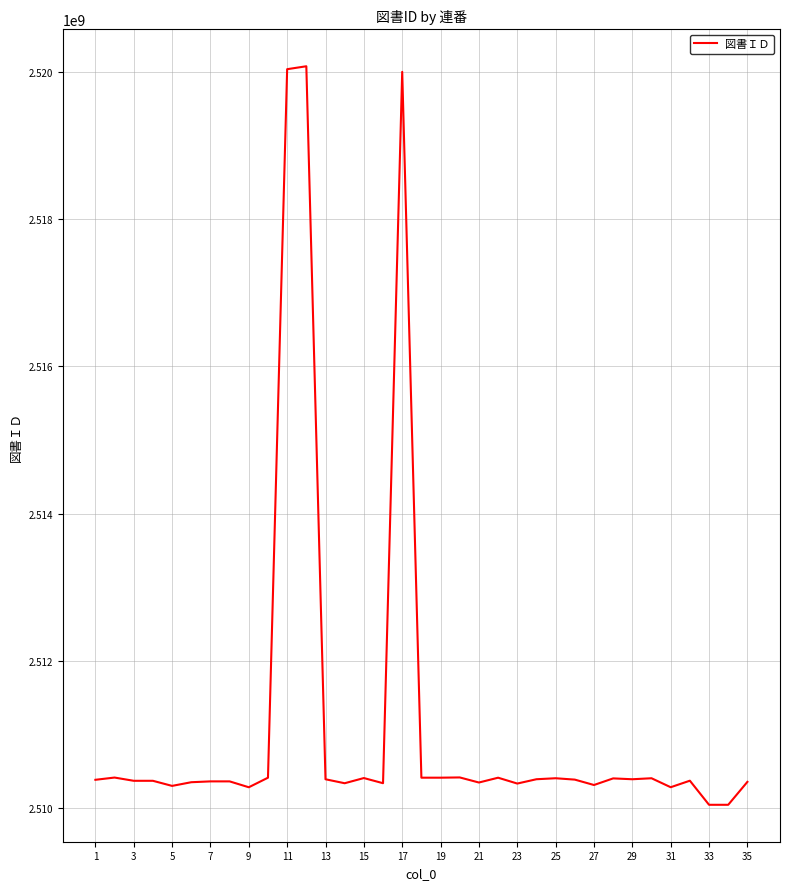

What is the smallest value displayed?

2510044312